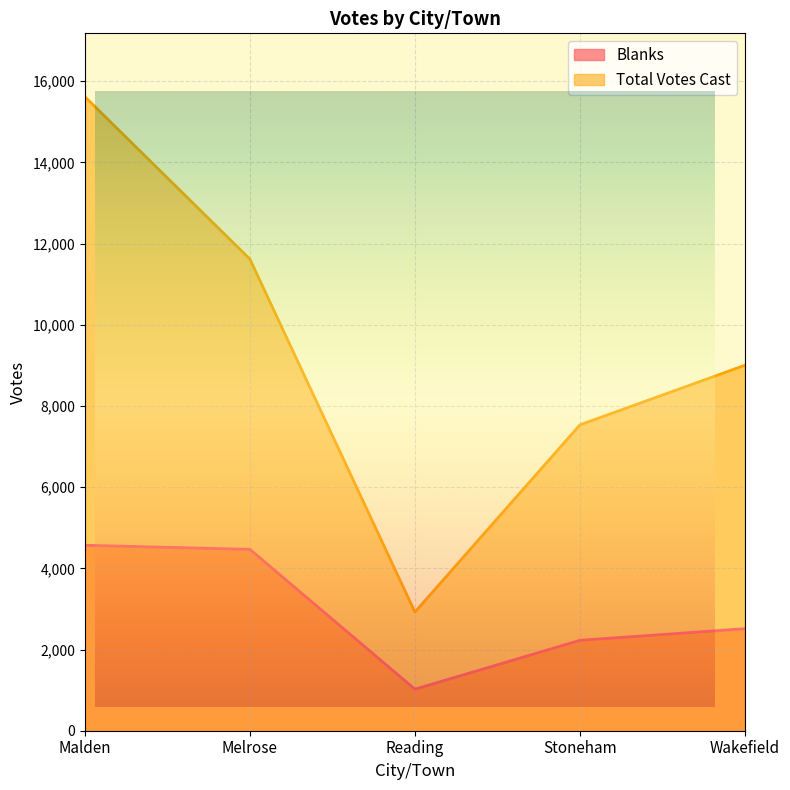

Reading right to left, what are all the values shown in this chart?

Blanks: 2513	2227	1023	4467	4568
Total Votes Cast: 9002	7534	2924	11615	15615